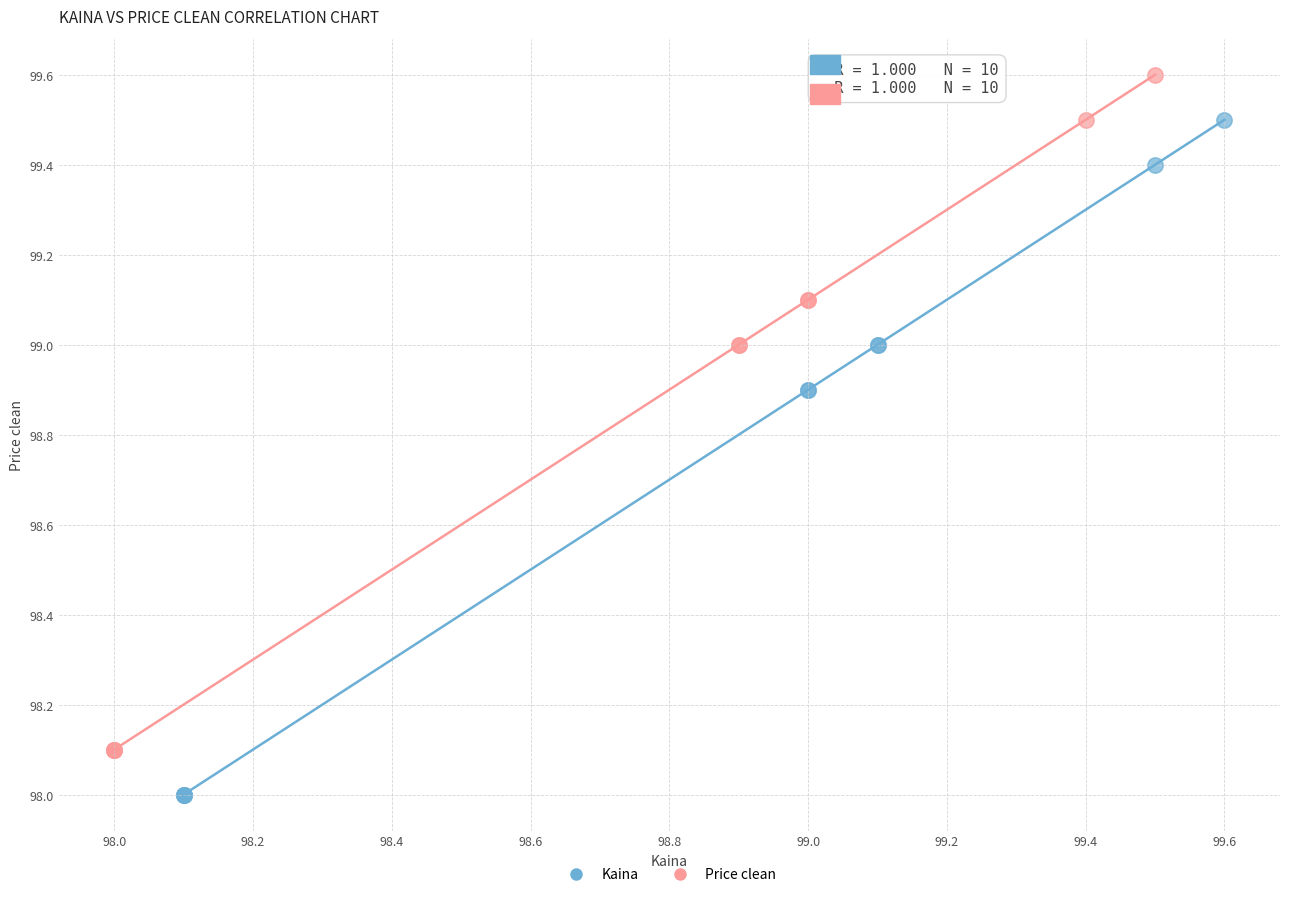

Which series reaches the minimum Y coordinate?

Kaina